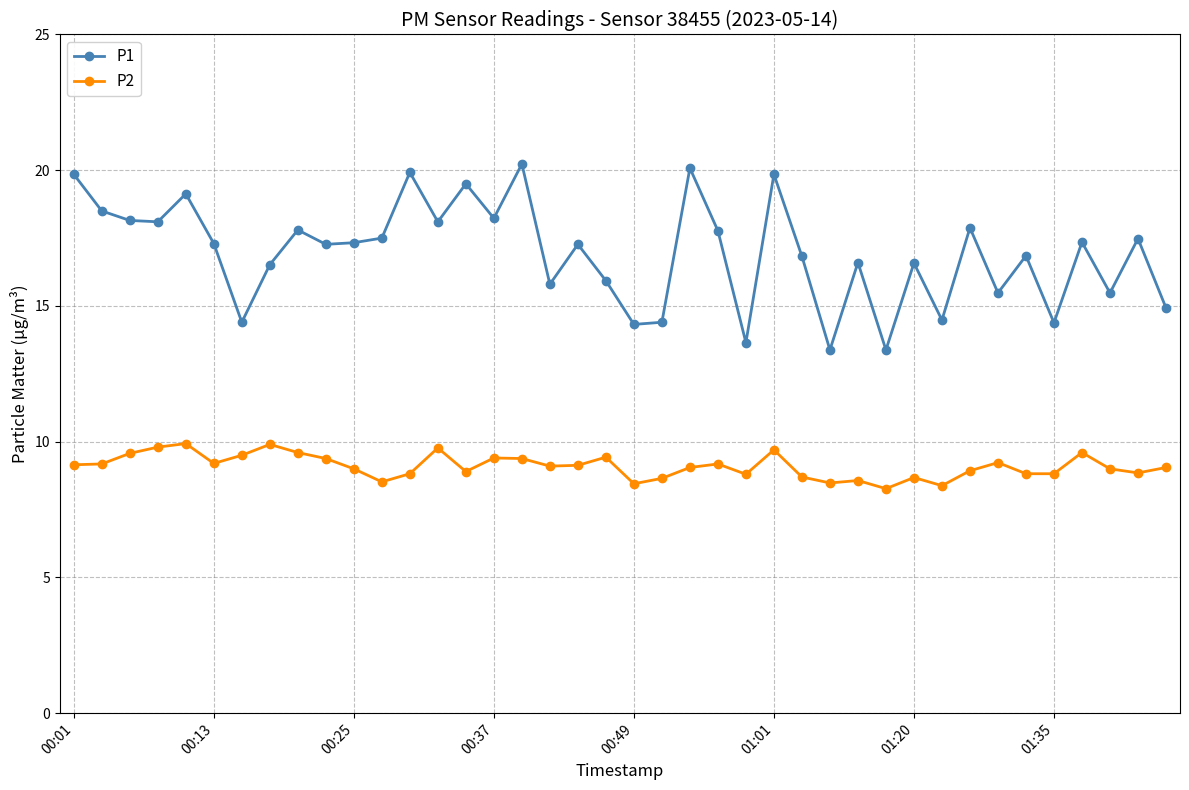

Which series has the largest total across all categories?

P1